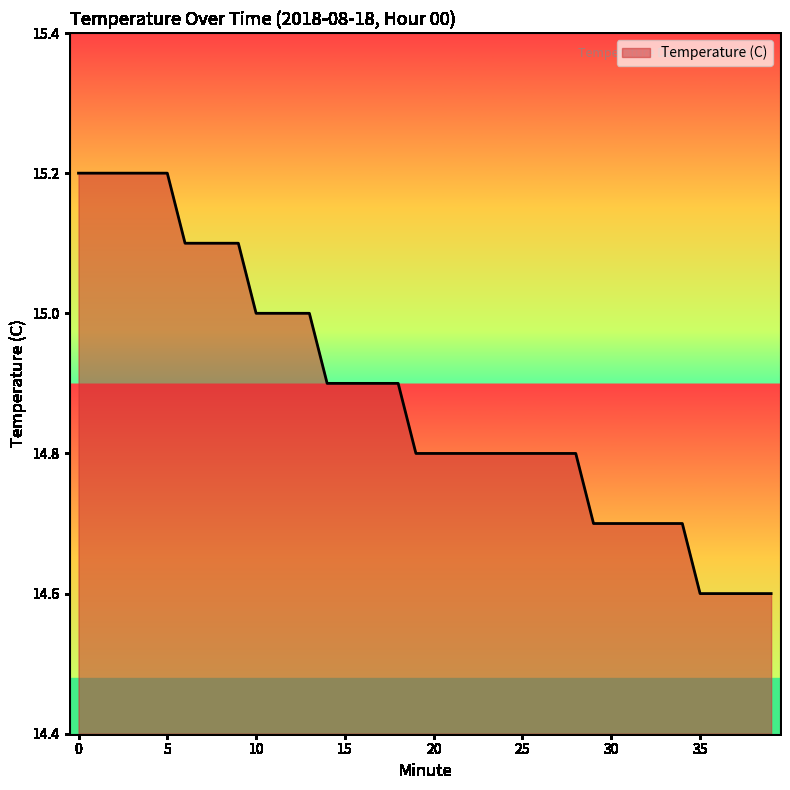

What is the difference between the second highest and minimum values?

0.6